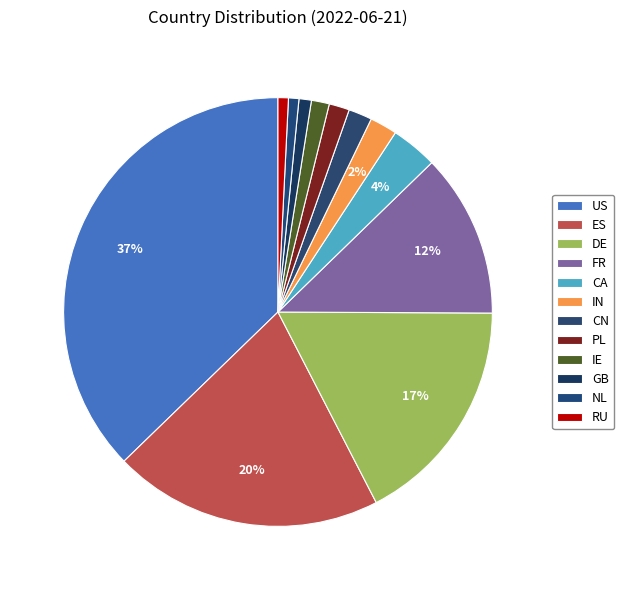

Does any single category account for the majority?

No